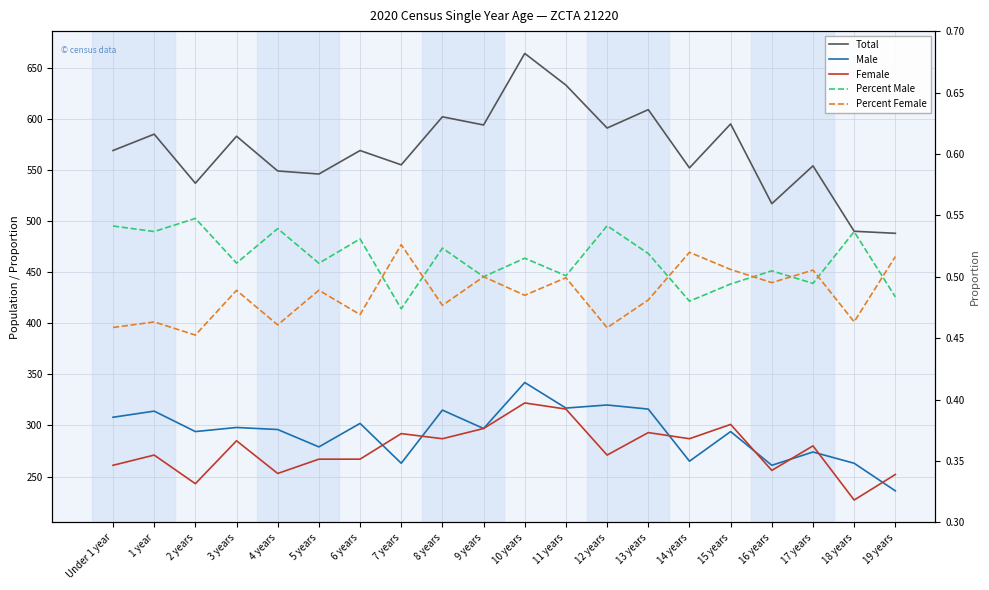

What is the spread (max minus min) of values at 3 years?

582.5